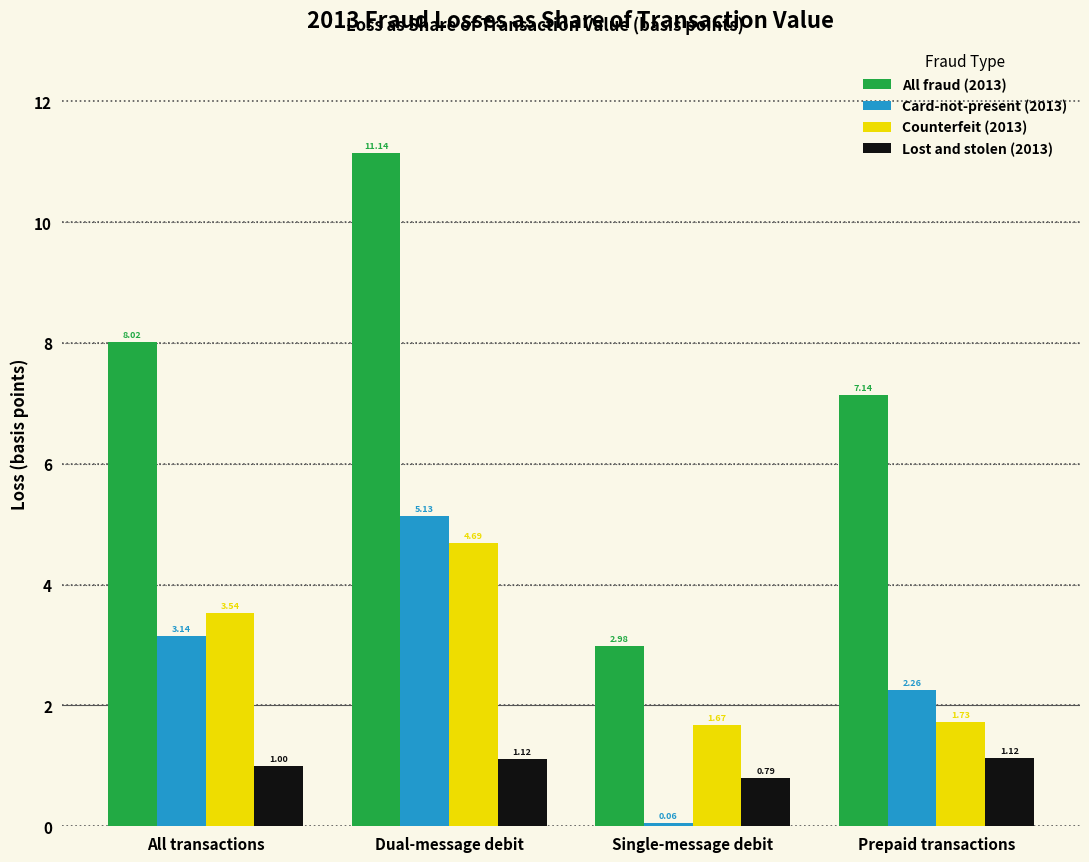

At which category is the sum across all series the highest?

Dual-message debit